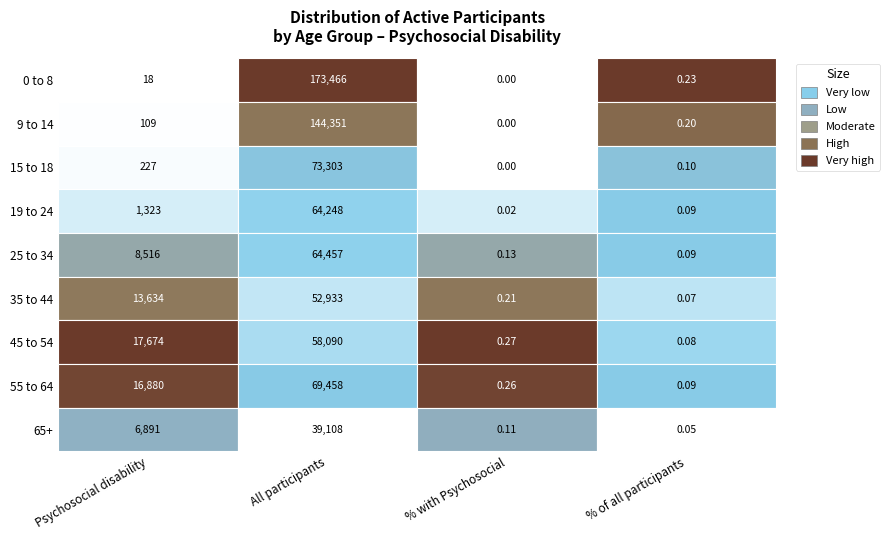

Count the number of data series in this chart.

9